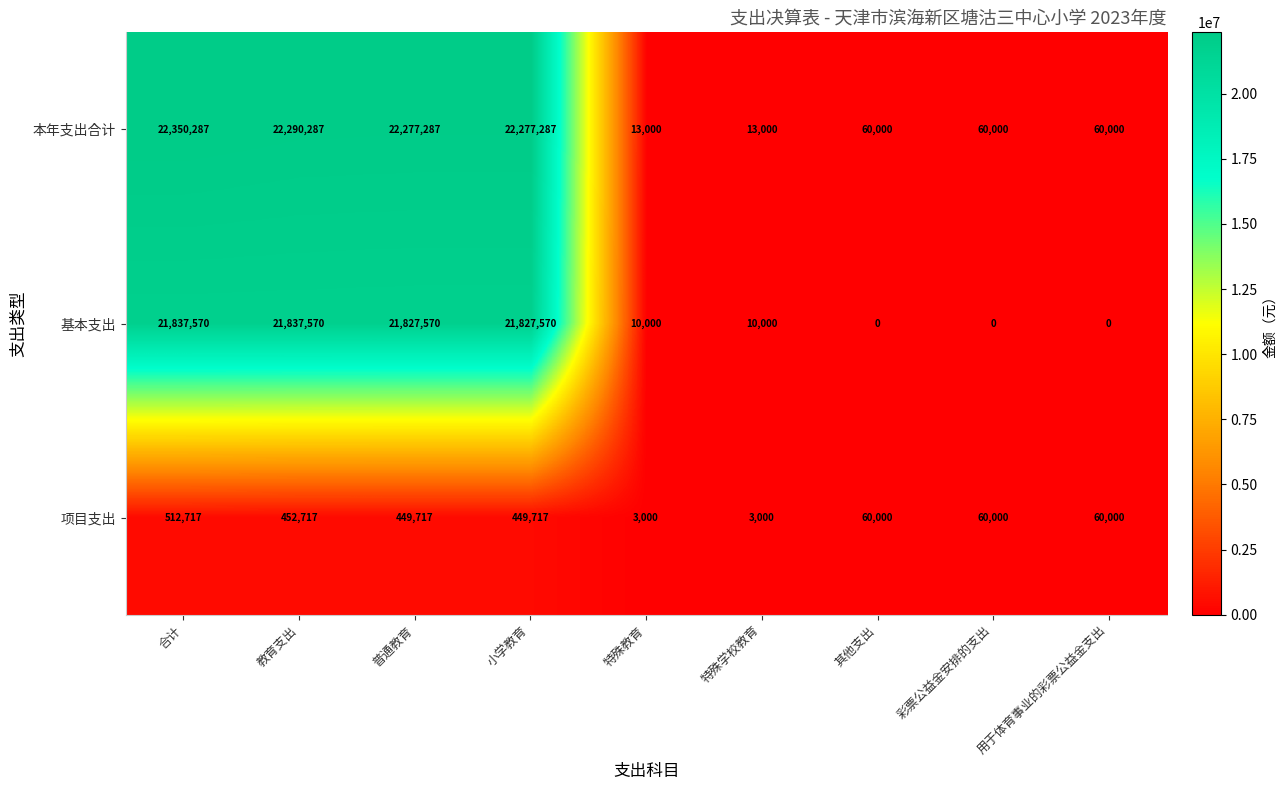

What is the average value of the 项目支出 series?

227874